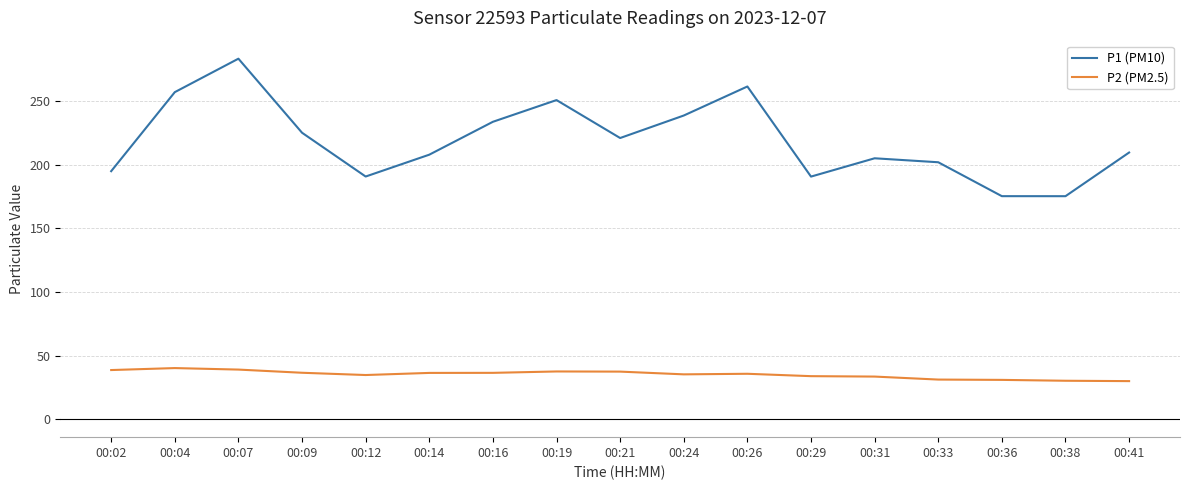

What is the difference between the highest and lowest values at 00:38?

145.1